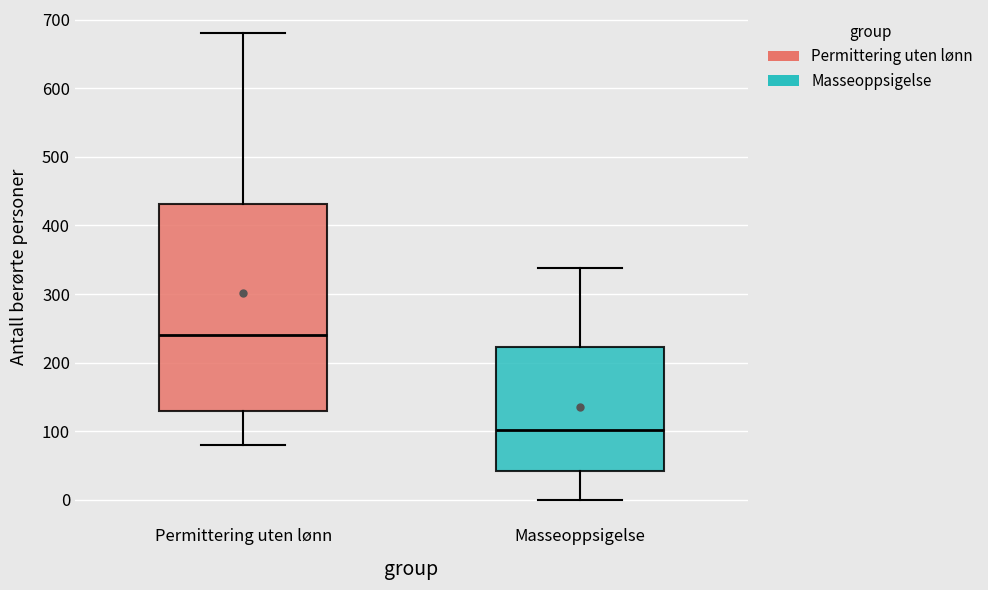

Reading left to right, read every box against the y-axis: the position of its median line, the range the box covers, and the ends of its whiskers. The values are not printed on the chart, so give them approximately, as read against the axis.

Permittering uten lønn: median 240, box 130 to 430, whiskers 80 to 680
Masseoppsigelse: median 100, box 40 to 220, whiskers 0 to 340